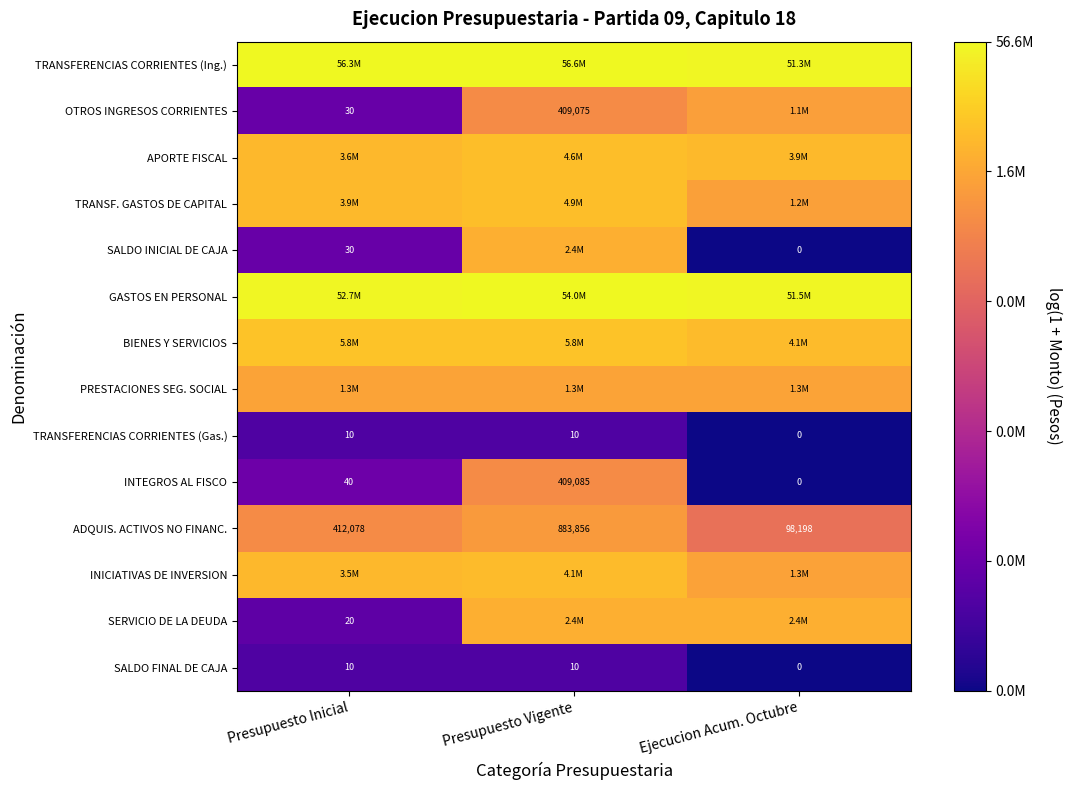

At which label is INTEGROS AL FISCO closest to 204542?

Presupuesto Inicial